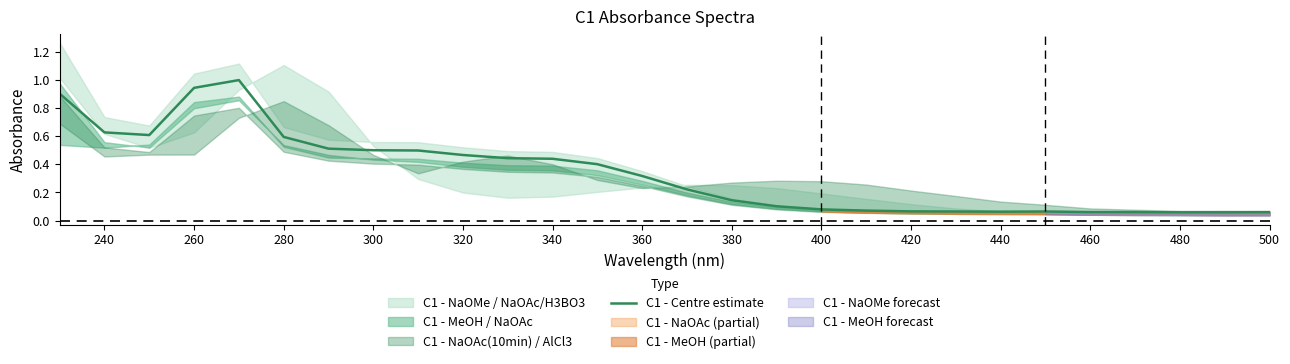

The chart shows a value of 0.9 at 240. True or false?

False